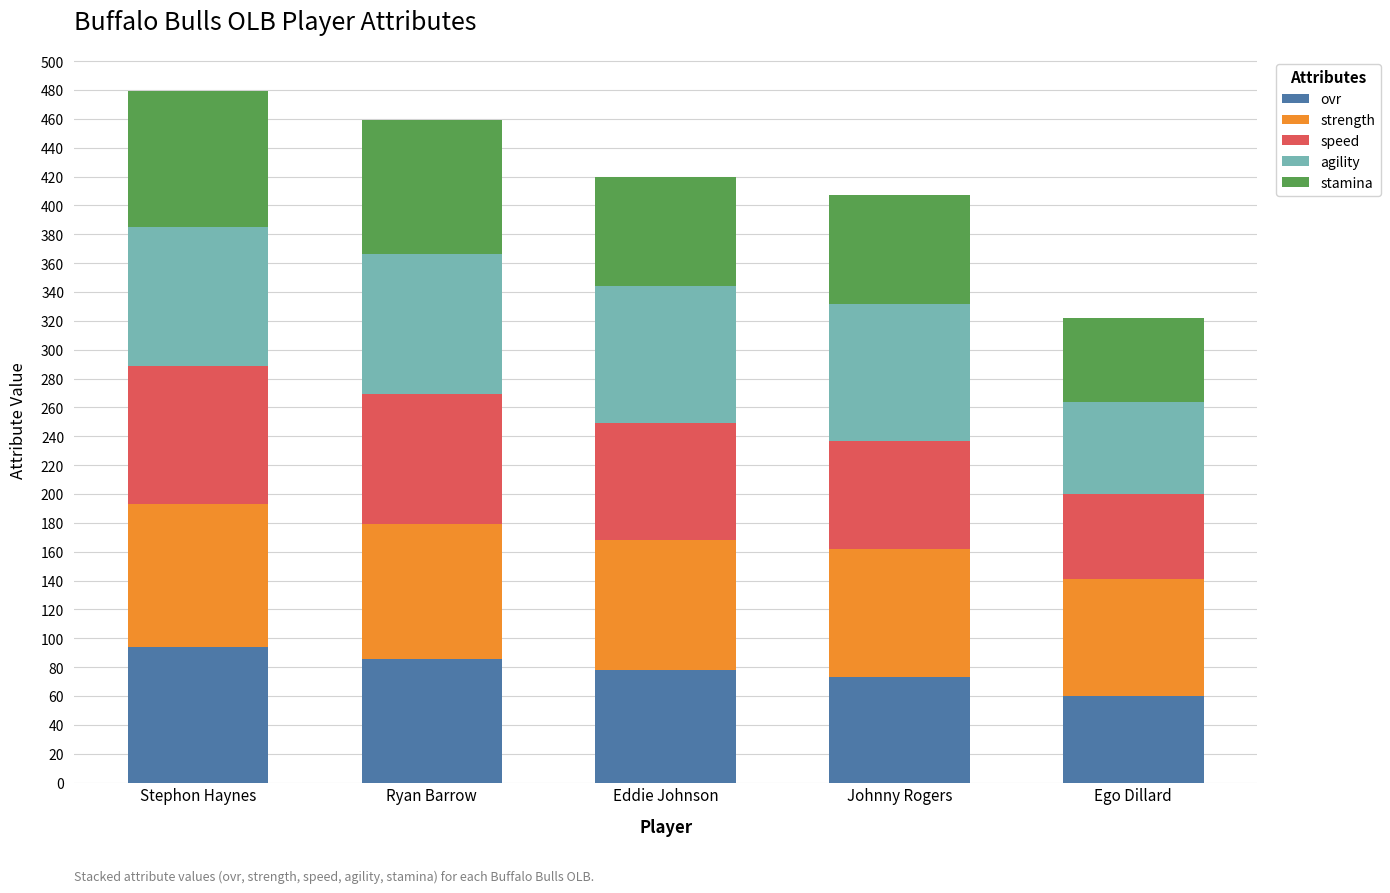

What are all the series names shown in the legend?

ovr, strength, speed, agility, stamina